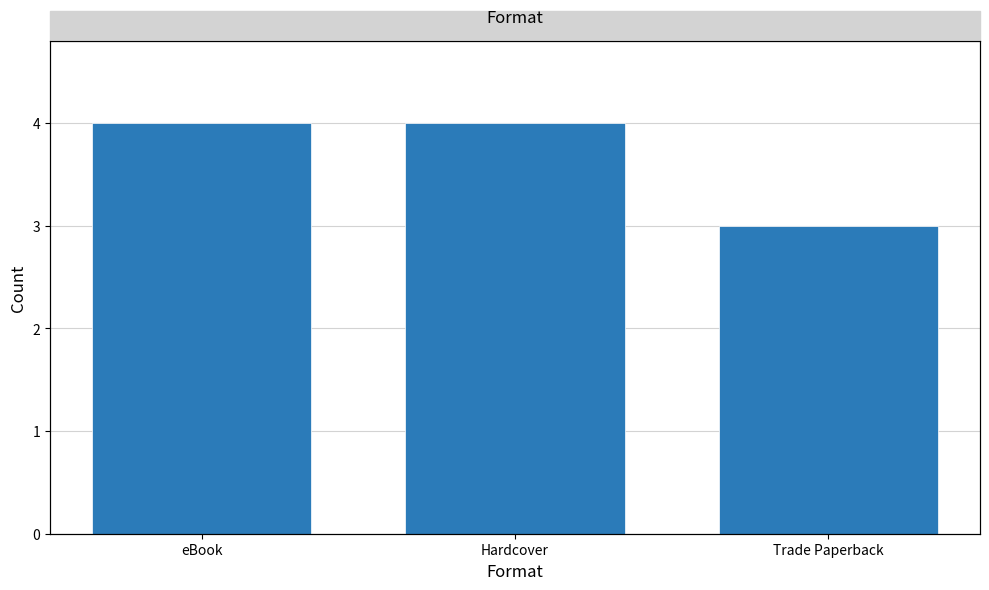

What is the label of the 1st bar from the left?

eBook